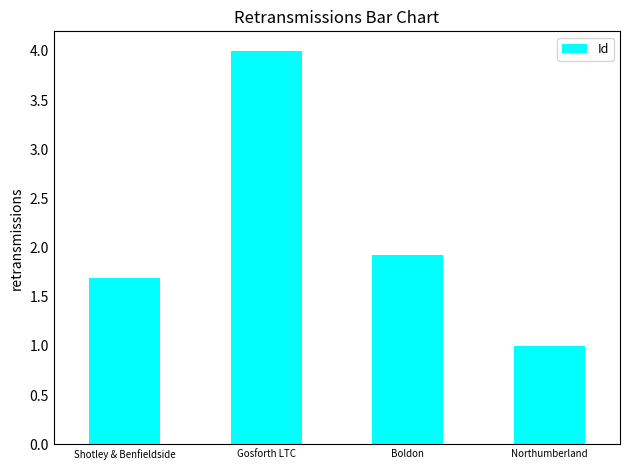

Count the number of categories in the chart.

4